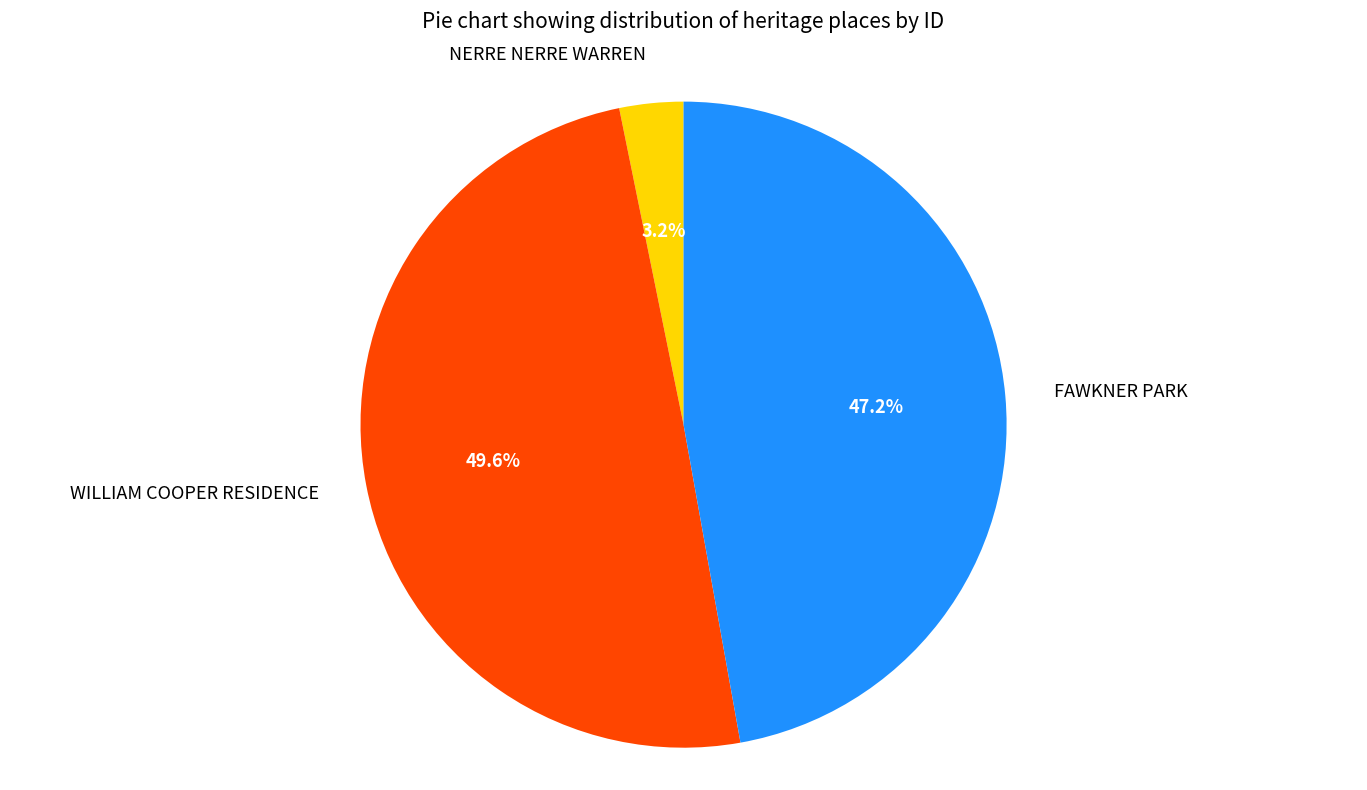

Approximately how many times larger is the value at WILLIAM COOPER RESIDENCE compared to NERRE NERRE WARREN?

15.5